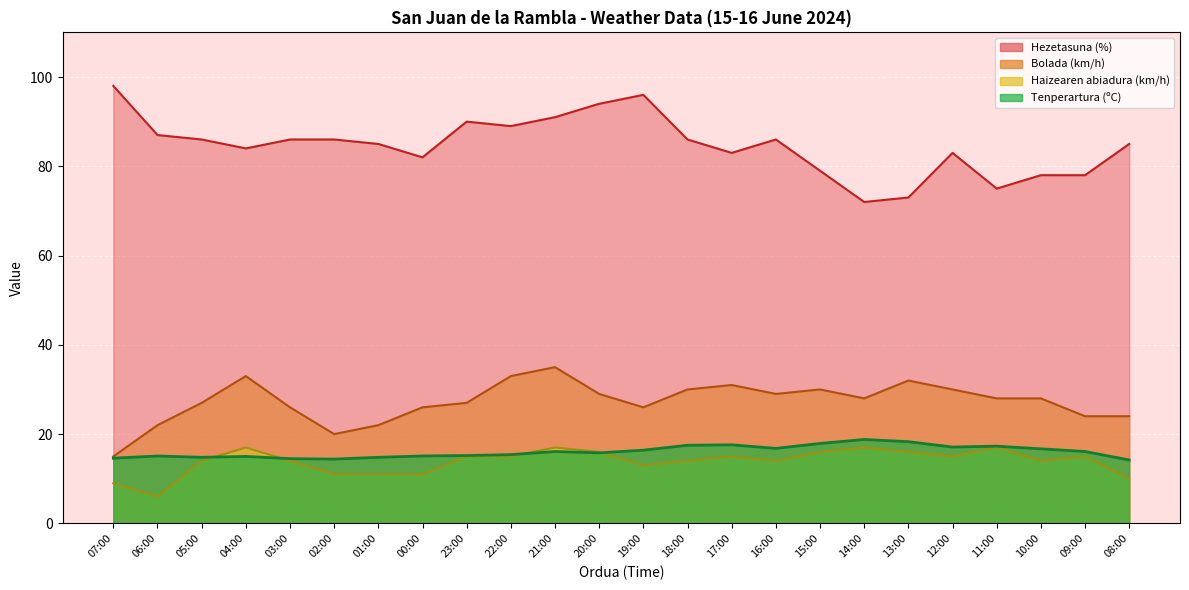

What is the total value across all series at 14:00?

135.8